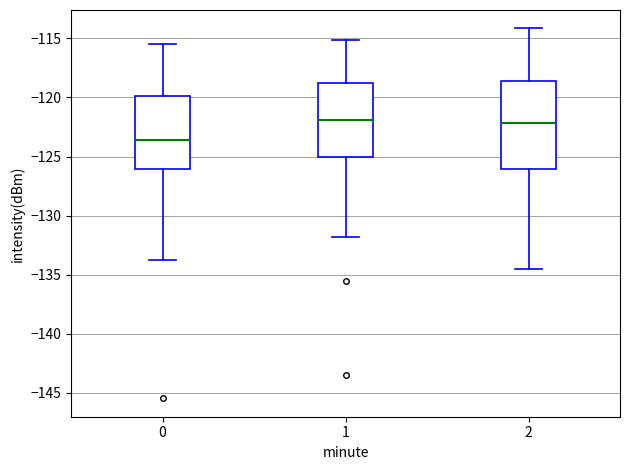

Reading left to right, read every box against the y-axis: the position of its median line, the range the box covers, and the ends of its whiskers. The values are not printed on the chart, so give them approximately, as read against the axis.

0: median -123.5, box -126.0 to -120.0, whiskers -134.0 to -115.5
1: median -122.0, box -125.0 to -119.0, whiskers -132.0 to -115.0
2: median -122.0, box -126.0 to -118.5, whiskers -134.5 to -114.0